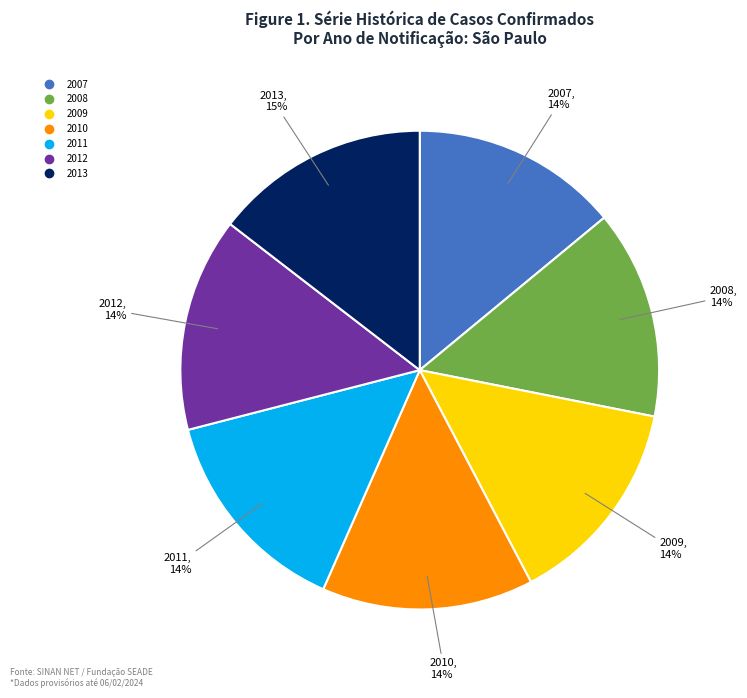

Does 2007 account for over 50% of the chart?

No